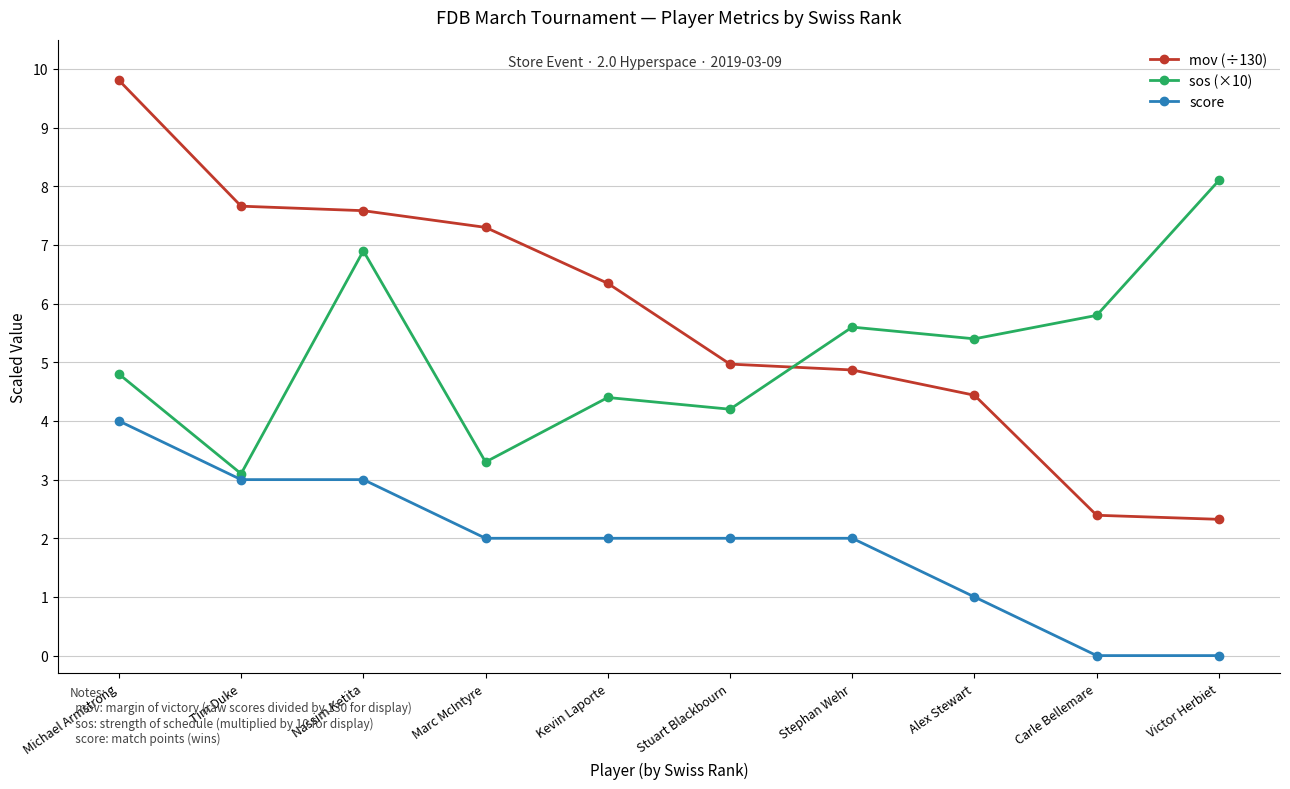

True or false: mov (÷130) and sos (×10) intersect in this chart.

True